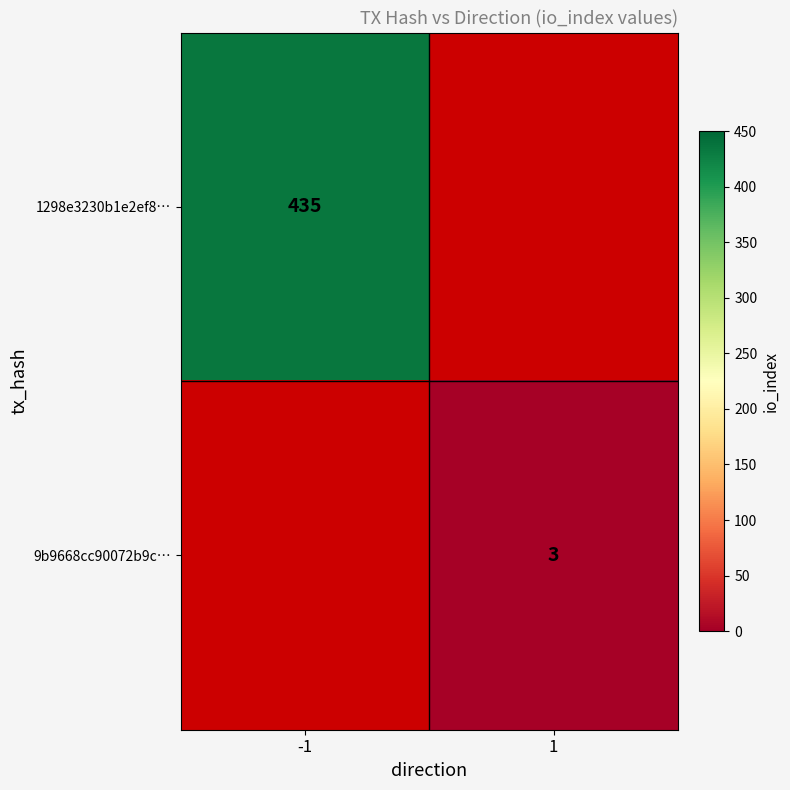

True or false: 1298e3230b1e2ef8… has a value of 435 at -1.

True